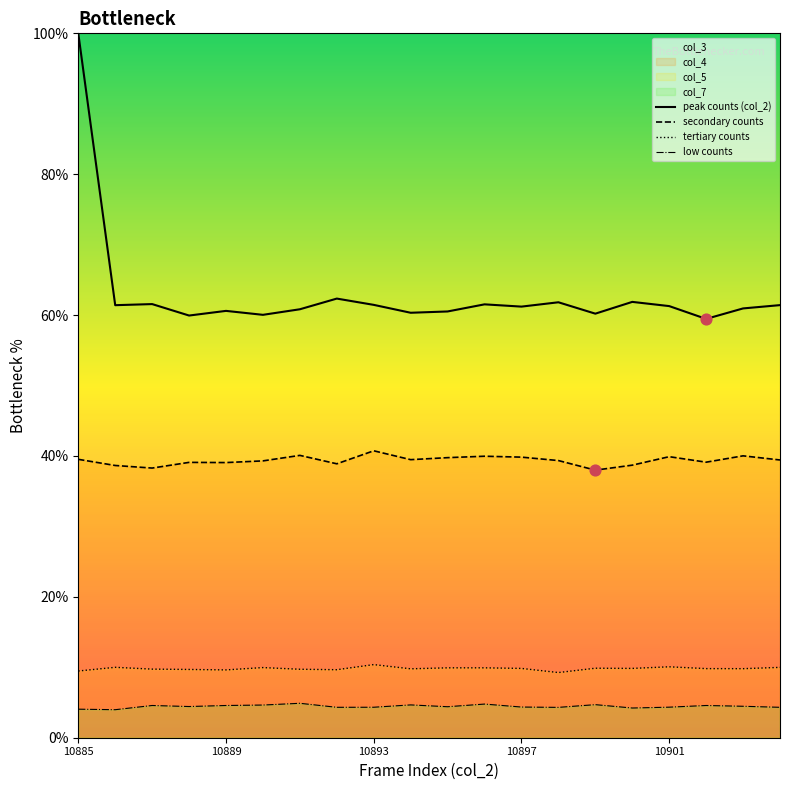

Which series reaches the maximum Y coordinate?

peak counts (col_2)